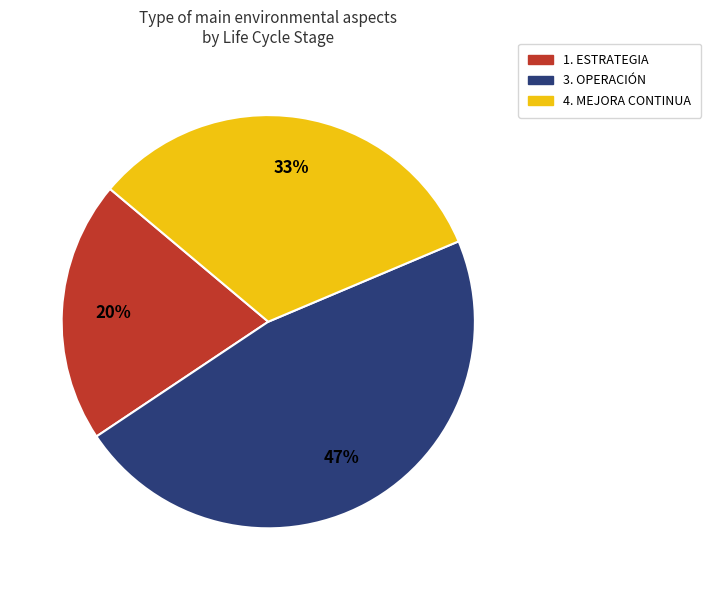

Between 3. OPERACIÓN and 1. ESTRATEGIA, which is larger?

3. OPERACIÓN